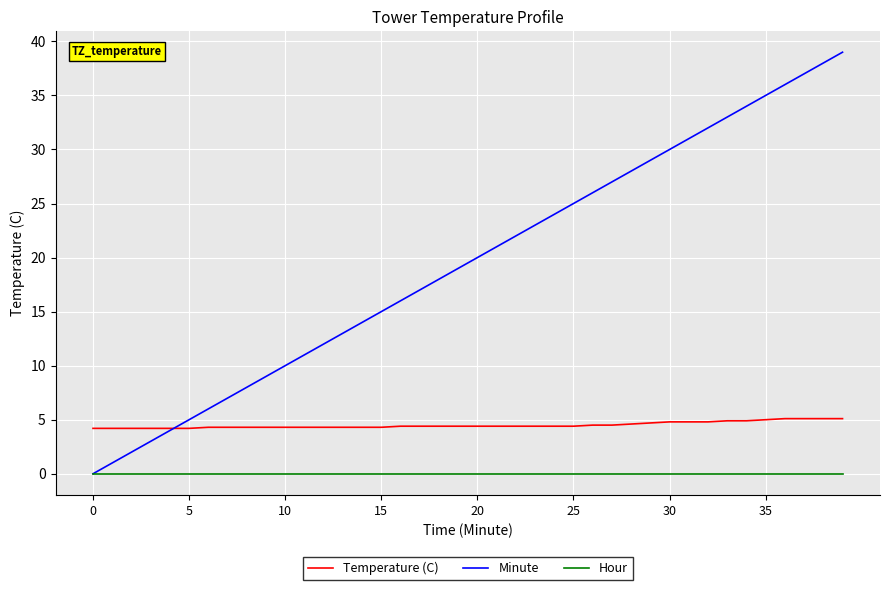

List the series in order of their peak value, highest first.

Minute, Temperature (C), Hour